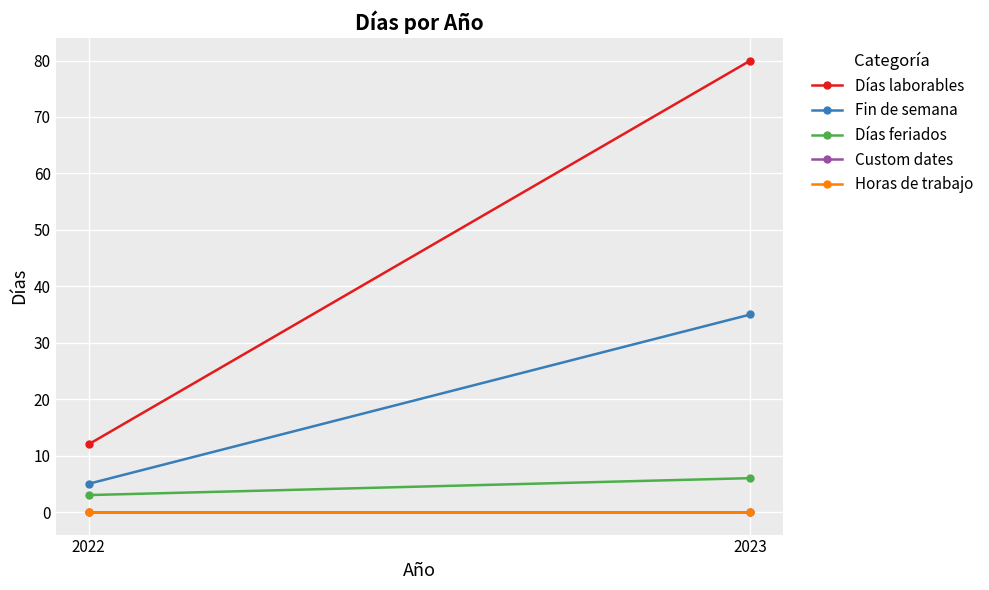

Reading right to left, list all the values displayed in this chart.

Días laborables: 2023=80	2022=12
Fin de semana: 2023=35	2022=5
Días feriados: 2023=6	2022=3
Custom dates: 2023=0	2022=0
Horas de trabajo: 2023=0	2022=0